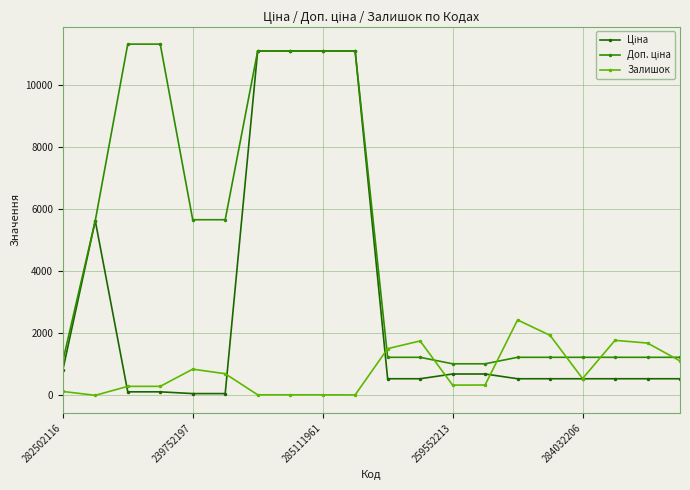

At how many categories does at least one series exceed 6573?

6